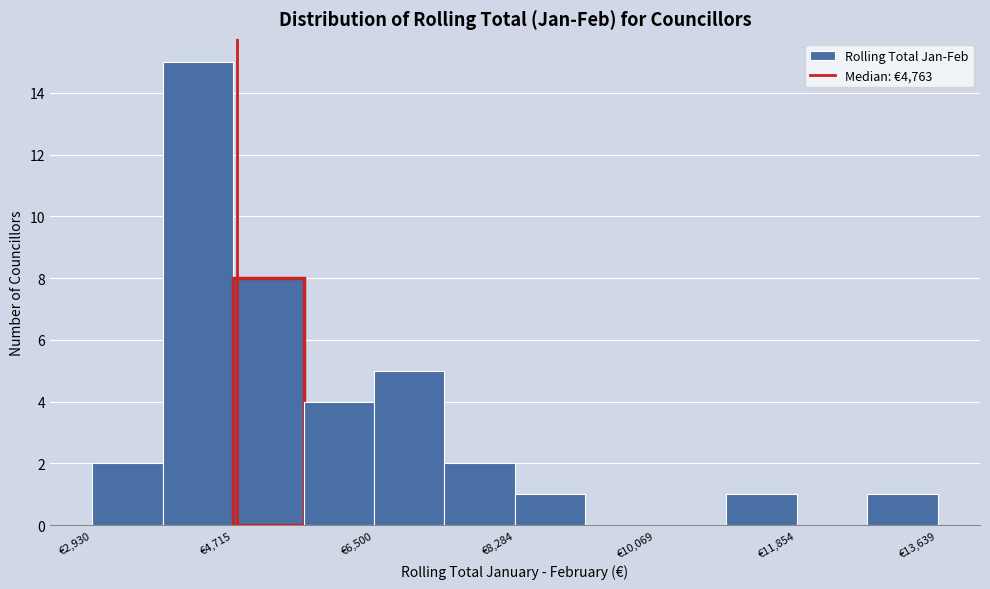

Reading left to right, list every bar in this chart as the range it spans on the x-axis followed by its height. Neither the bar edges nor the heights are printed on the chart, so give them approximately, as read against the axes.

3000 to 3800: 2
3800 to 4800: 15
4800 to 5600: 8
5600 to 6600: 4
6600 to 7400: 5
7400 to 8200: 2
8200 to 9200: 1
9200 to 10000: 0
10000 to 11000: 0
11000 to 11800: 1
11800 to 12800: 0
12800 to 13600: 1